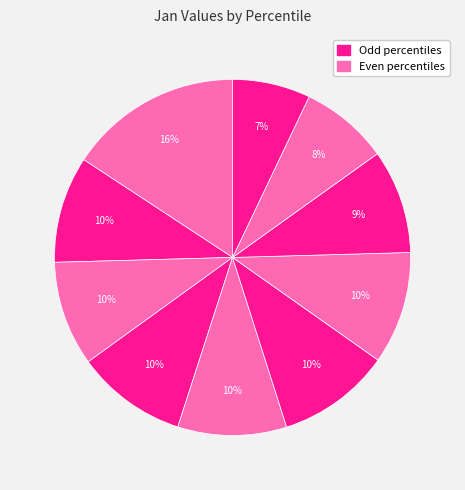

To the nearest percent, what is the average slice percentage?

10%